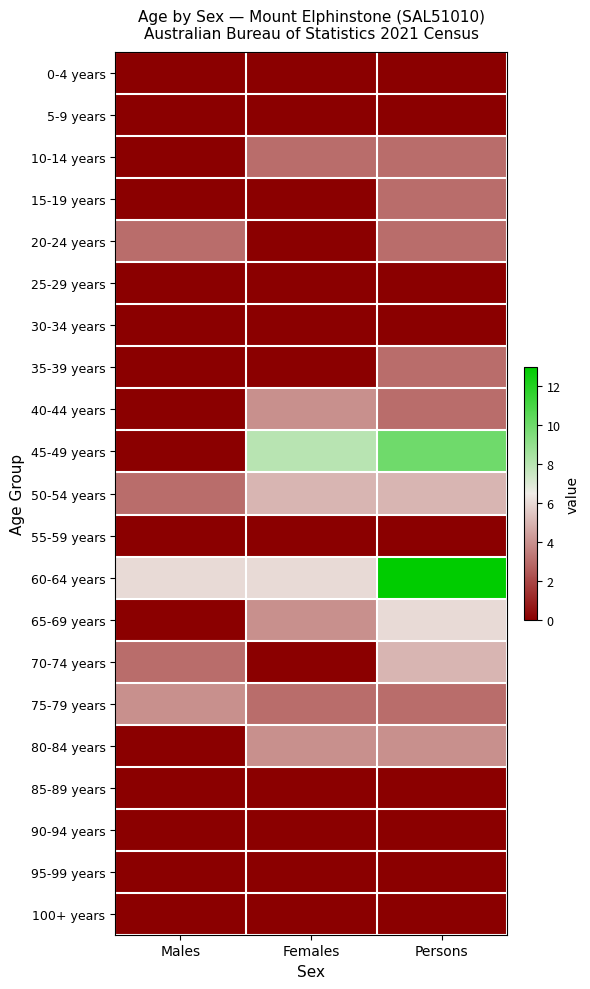

Reading left to right, list all the values displayed in this chart.

0-4 years: Males=0	Females=0	Persons=0
5-9 years: Males=0	Females=0	Persons=0
10-14 years: Males=0	Females=3	Persons=3
15-19 years: Males=0	Females=0	Persons=3
20-24 years: Males=3	Females=0	Persons=3
25-29 years: Males=0	Females=0	Persons=0
30-34 years: Males=0	Females=0	Persons=0
35-39 years: Males=0	Females=0	Persons=3
40-44 years: Males=0	Females=4	Persons=3
45-49 years: Males=0	Females=8	Persons=10
50-54 years: Males=3	Females=5	Persons=5
55-59 years: Males=0	Females=0	Persons=0
60-64 years: Males=6	Females=6	Persons=13
65-69 years: Males=0	Females=4	Persons=6
70-74 years: Males=3	Females=0	Persons=5
75-79 years: Males=4	Females=3	Persons=3
80-84 years: Males=0	Females=4	Persons=4
85-89 years: Males=0	Females=0	Persons=0
90-94 years: Males=0	Females=0	Persons=0
95-99 years: Males=0	Females=0	Persons=0
100+ years: Males=0	Females=0	Persons=0